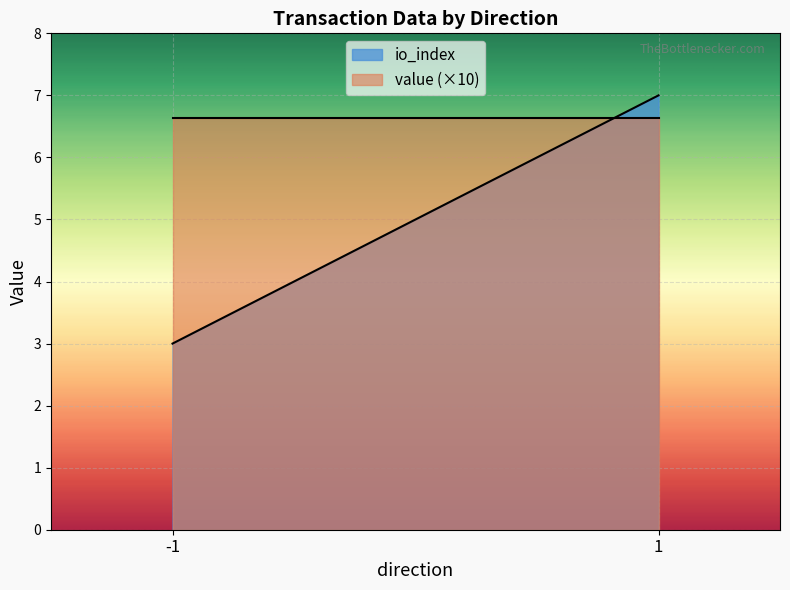

What are all the series names shown in the legend?

io_index, value (×10)